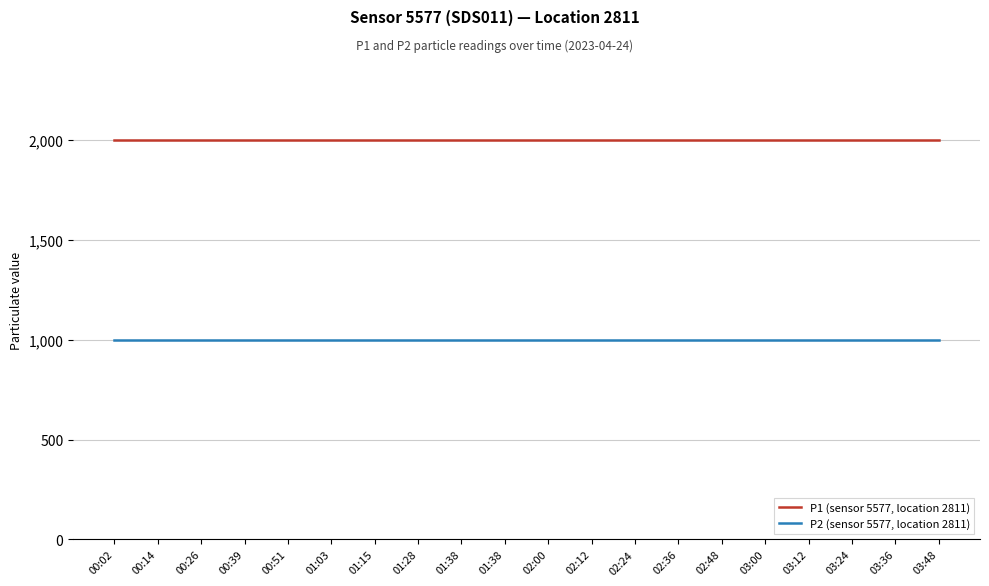

At which label is P2 (sensor 5577, location 2811) closest to 999?

00:02